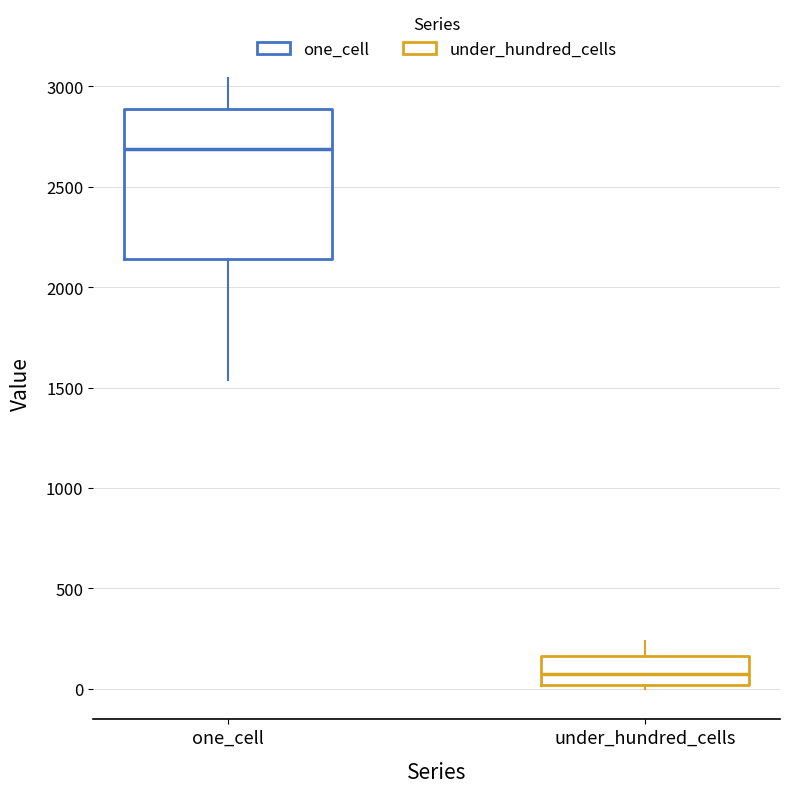

Where does the lower whisker of the box for one_cell end on the y-axis? The values are not printed on the chart, so give them approximately, as read against the axis.

1550